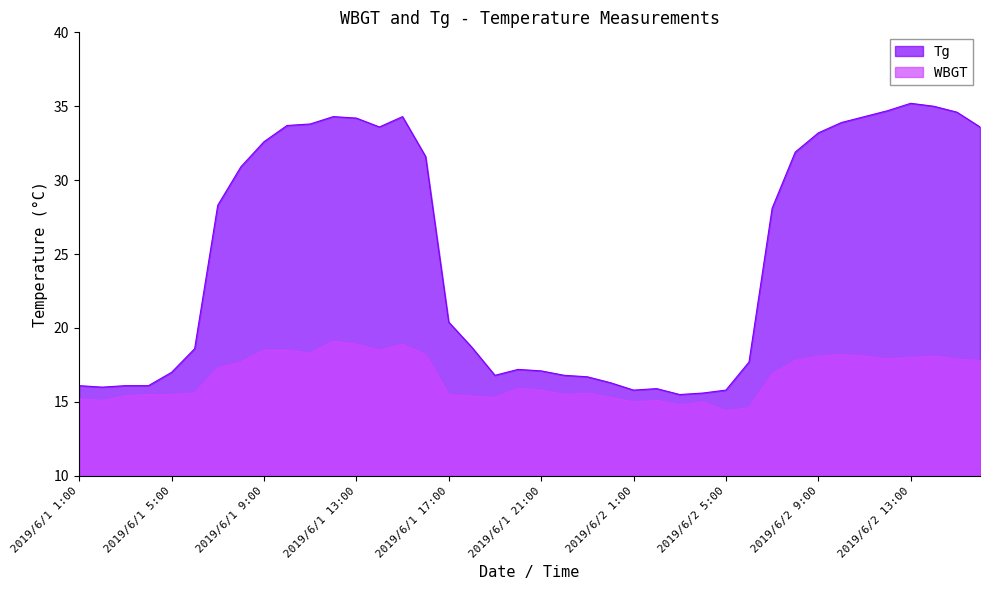

Which category has the lowest value in the Tg series?

2019/6/2 3:00